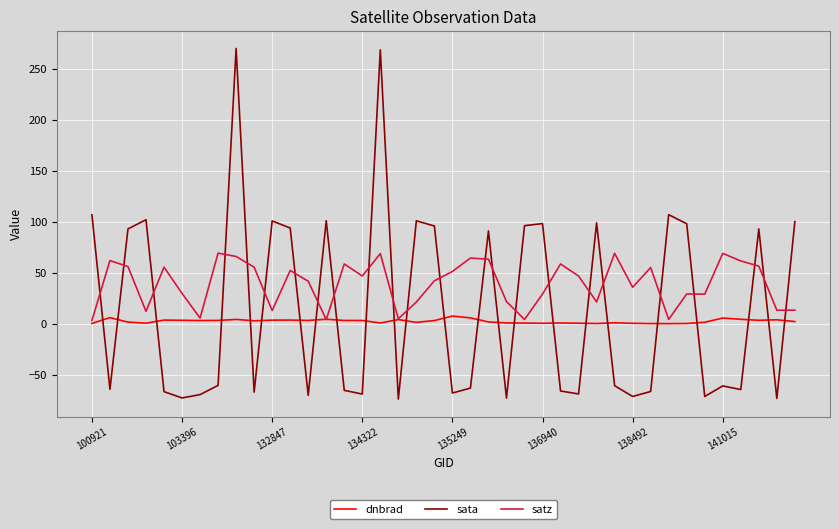

Rank the series by their average value, from highest to lowest.

satz, sata, dnbrad